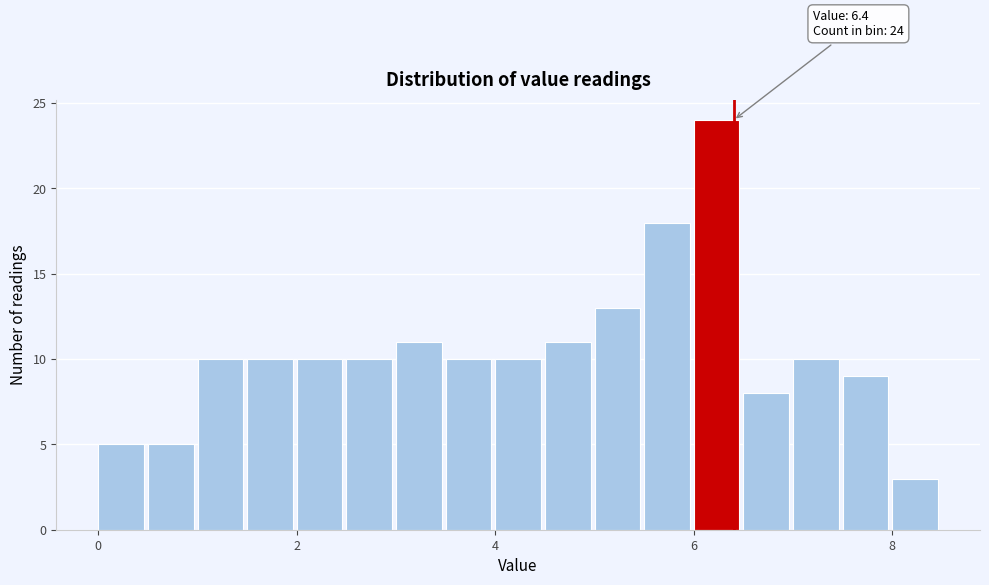

Around what value on the x-axis is the tallest bar? Give the approximate position of its centre, as read against the axis.

6.2